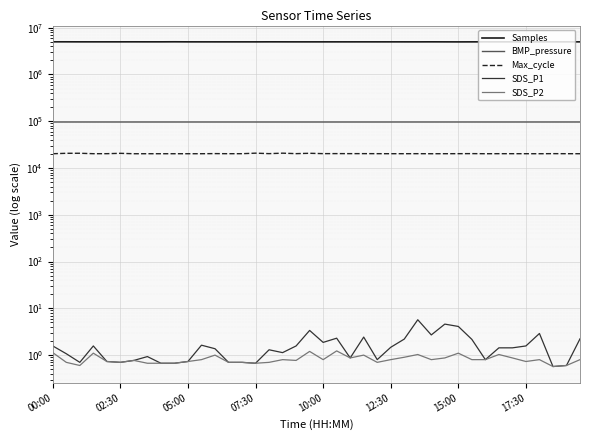

Is the value of BMP_pressure at 32 greater than the value of Samples at 10:00?

No